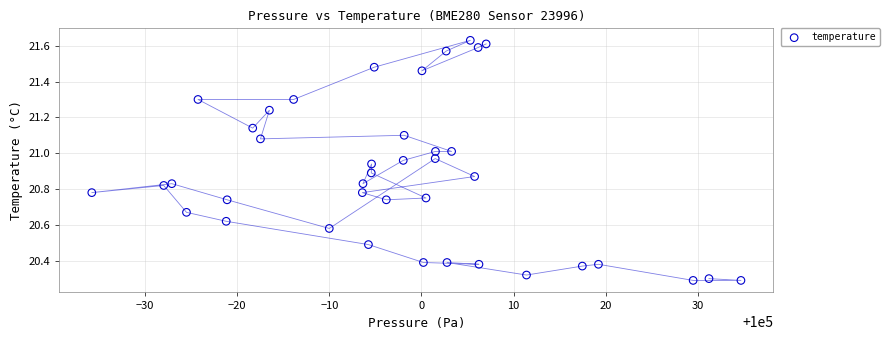

What is the range of Y values (max minus min)?

1.3